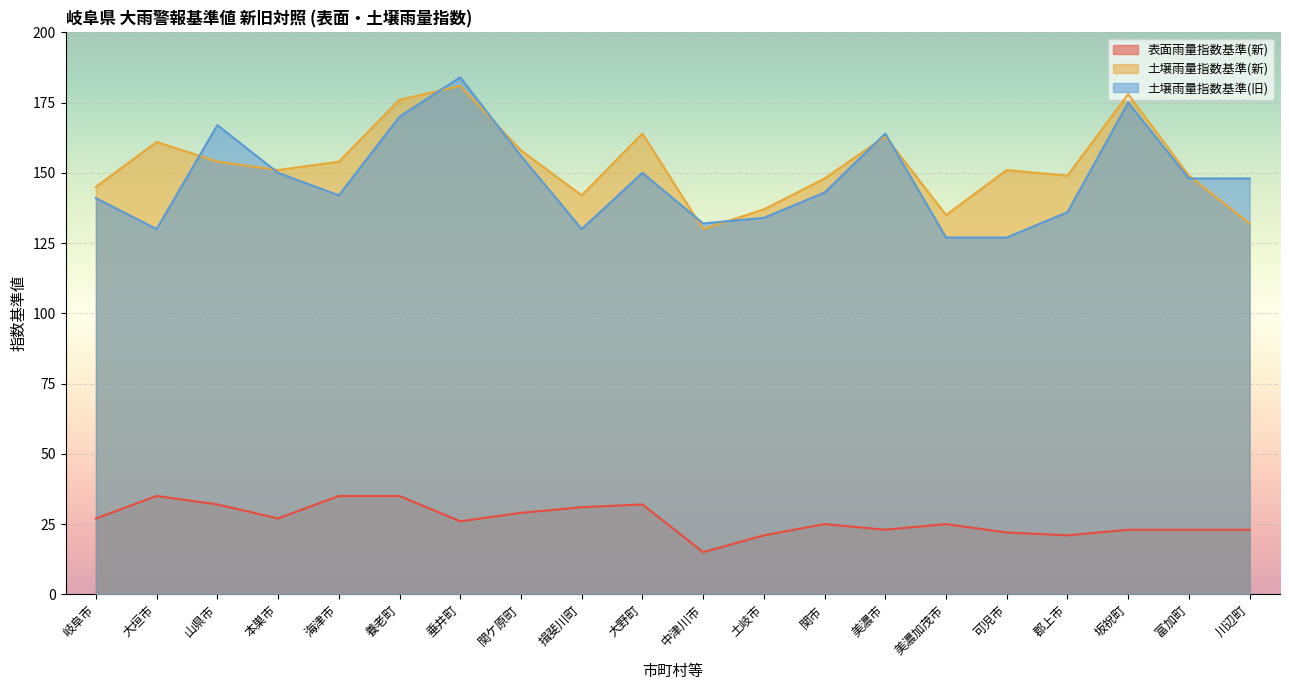

Reading left to right, what are all the values shown in this chart?

表面雨量指数基準(新): 27	35	32	27	35	35	26	29	31	32	15	21	25	23	25	22	21	23	23	23
土壌雨量指数基準(新): 145	161	154	151	154	176	181	158	142	164	130	137	148	163	135	151	149	178	149	132
土壌雨量指数基準(旧): 141	130	167	150	142	170	184	156	130	150	132	134	143	164	127	127	136	175	148	148